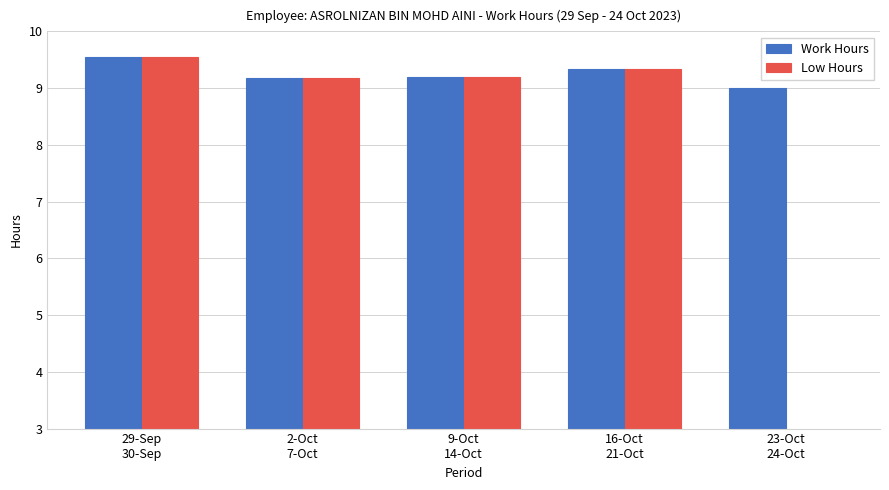

Rank the series by their average value, from highest to lowest.

Work Hours, Low Hours